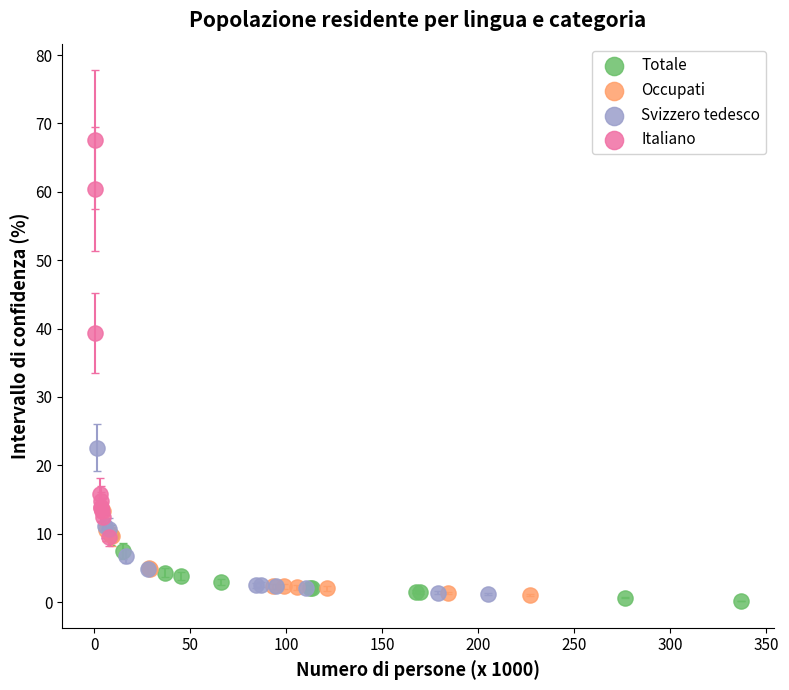

Which series has the largest Y range (max minus min)?

Italiano